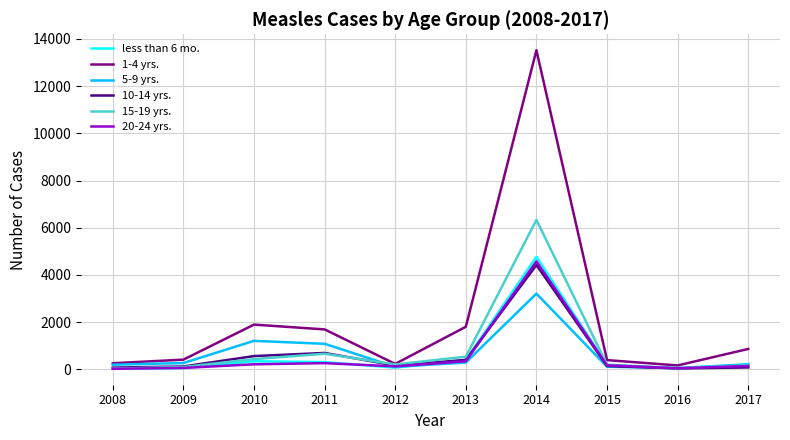

At which label does 10-14 yrs. reach its peak?

2014